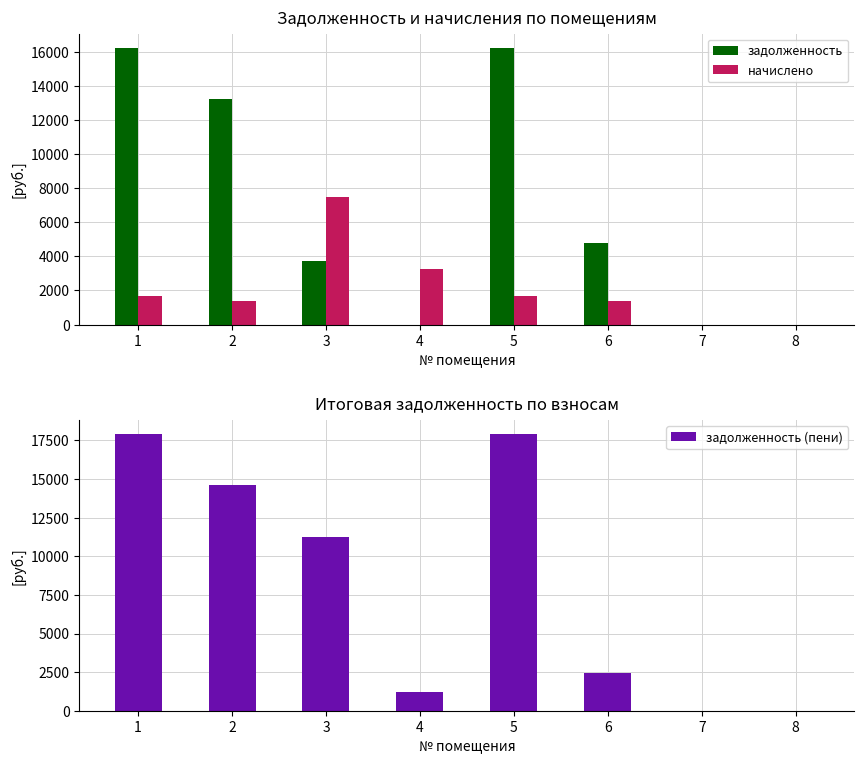

At how many categories does at least one series exceed 6779?

4